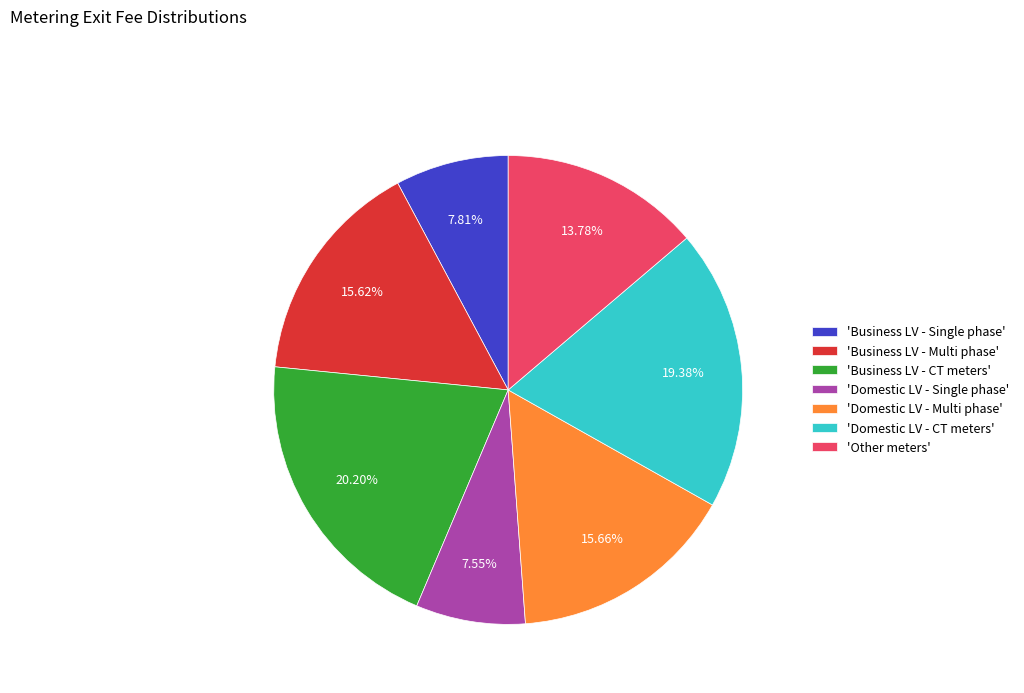

Which category has the biggest portion of the pie?

'Business LV - CT meters'